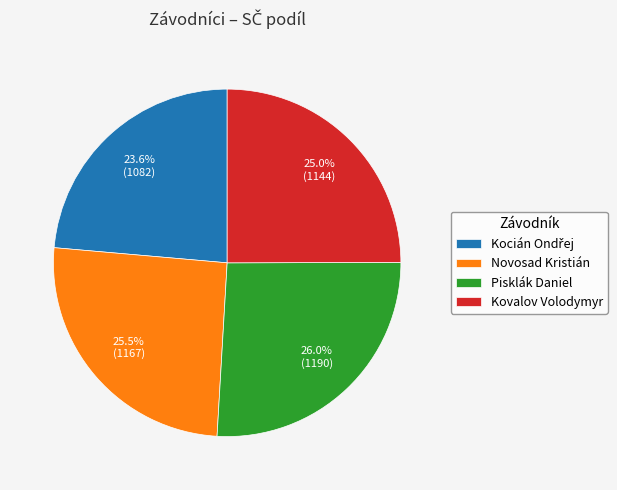

The Novosad Kristián slice represents 17% of the pie. True or false?

False